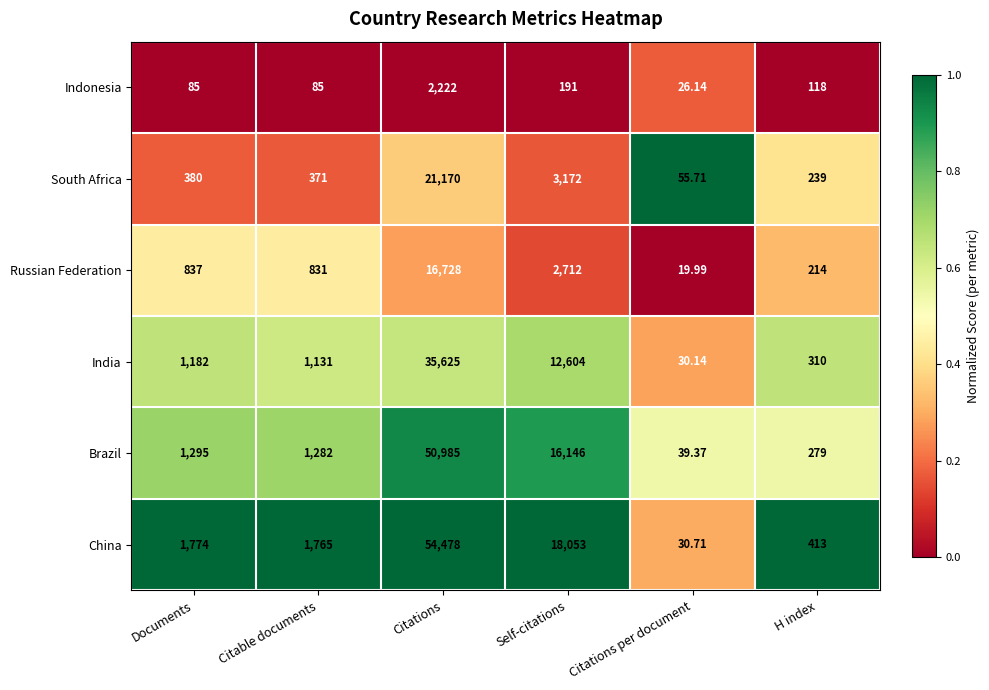

Between Citations and Citations per document, which series saw the biggest shift?

China